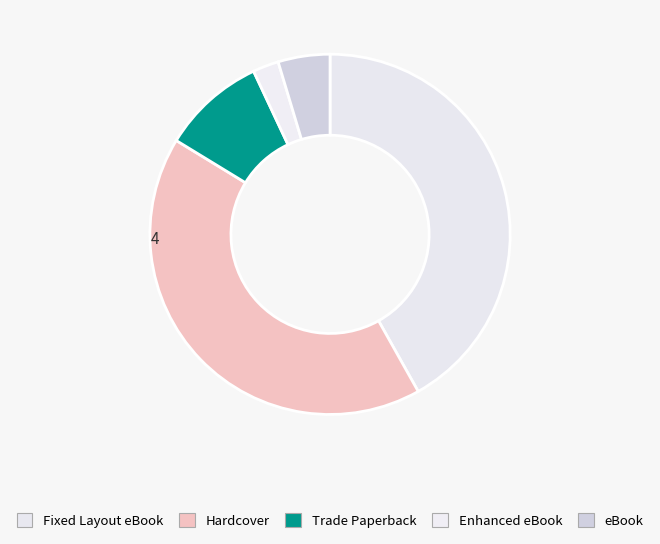

Combined, do Enhanced eBook and eBook account for over 50%?

No